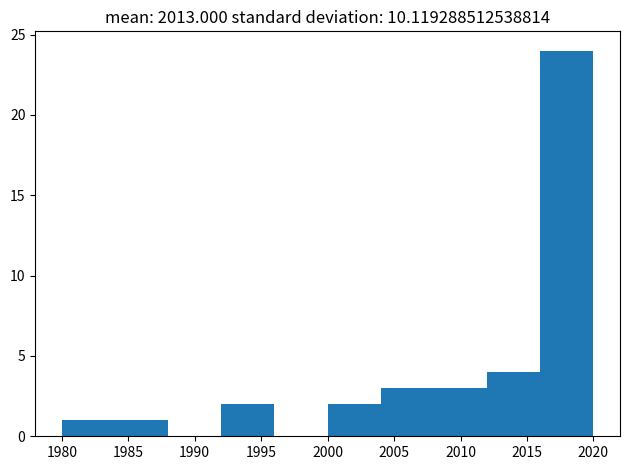

Reading left to right, transcribe this chart: for each bar, give the range it covers on the x-axis and its height. The values are not printed on the chart, so give them approximately, as read against the axis.

1980 to 1984: 1
1984 to 1988: 1
1988 to 1992: 0
1992 to 1996: 2
1996 to 2000: 0
2000 to 2004: 2
2004 to 2008: 3
2008 to 2012: 3
2012 to 2016: 4
2016 to 2020: 24